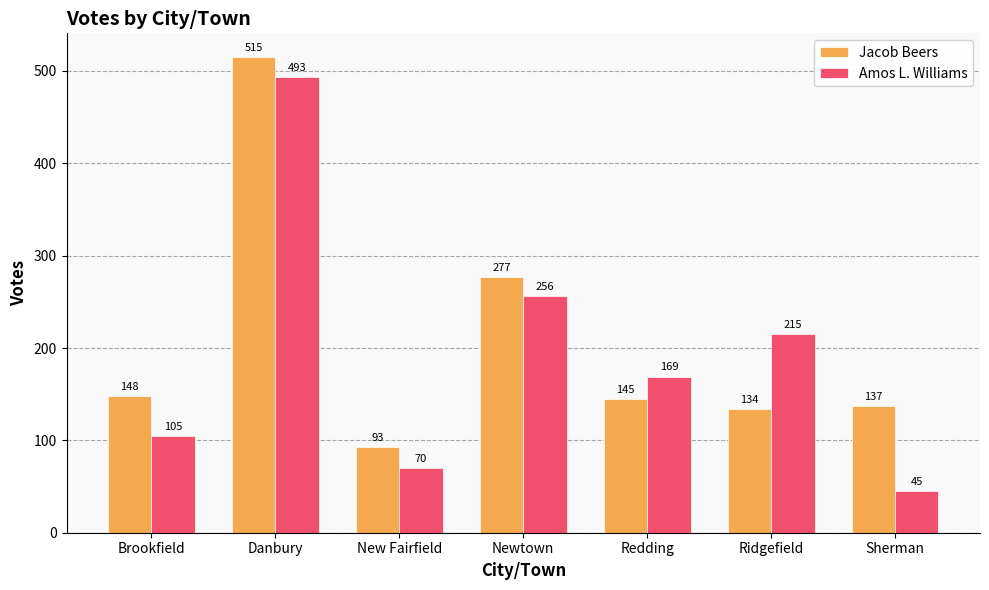

How many series are shown in this chart?

2